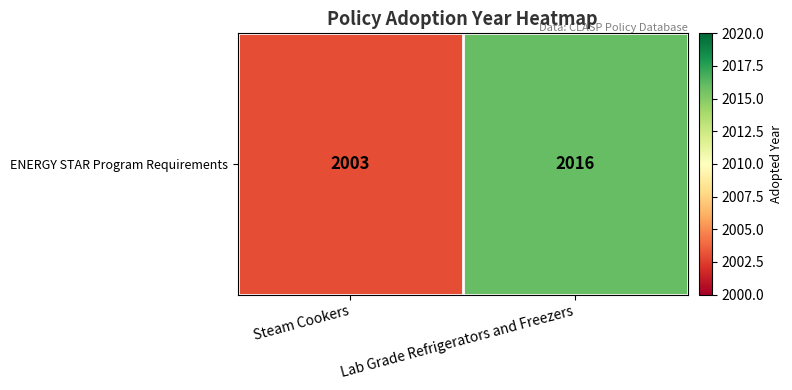

What is the approximate value at Steam Cookers, to the nearest 10?

2000